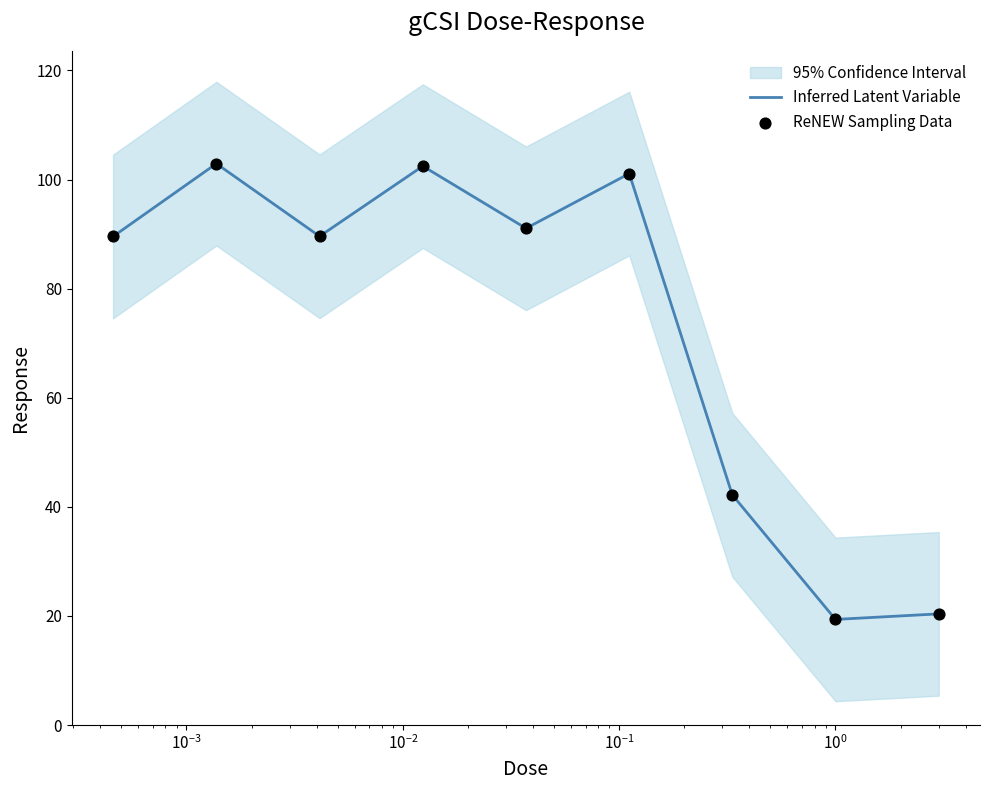

Which series has the largest total across all categories?

Inferred Latent Variable